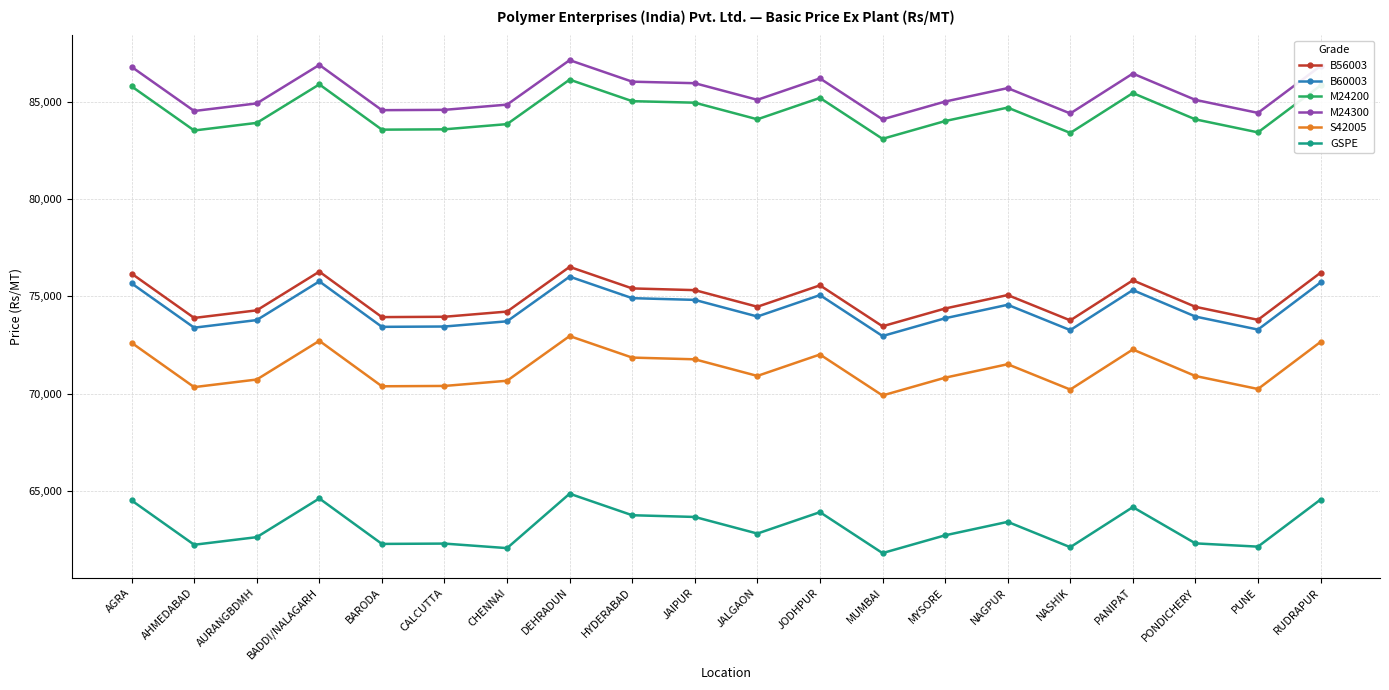

What is the value of the B60003 point at the 4th from the left?

75771